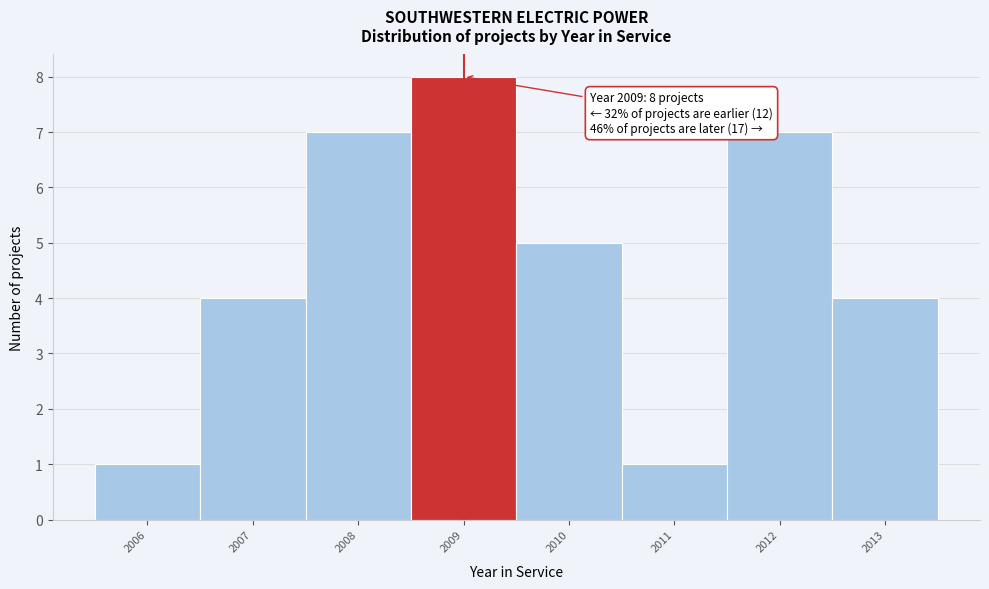

Which range on the x-axis has the tallest bar?

2008.5 to 2009.5